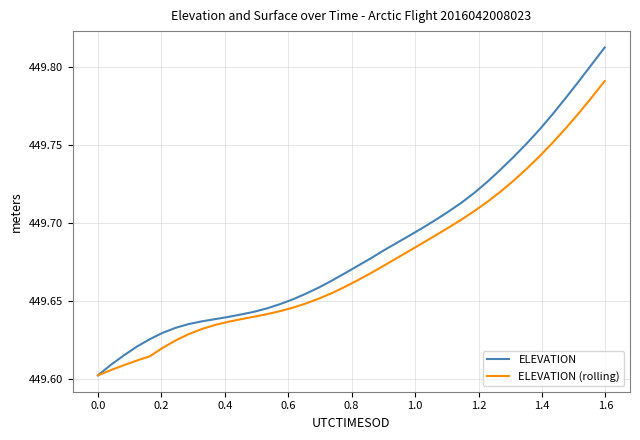

Rank the series by their maximum value, from lowest to highest.

ELEVATION (rolling), ELEVATION